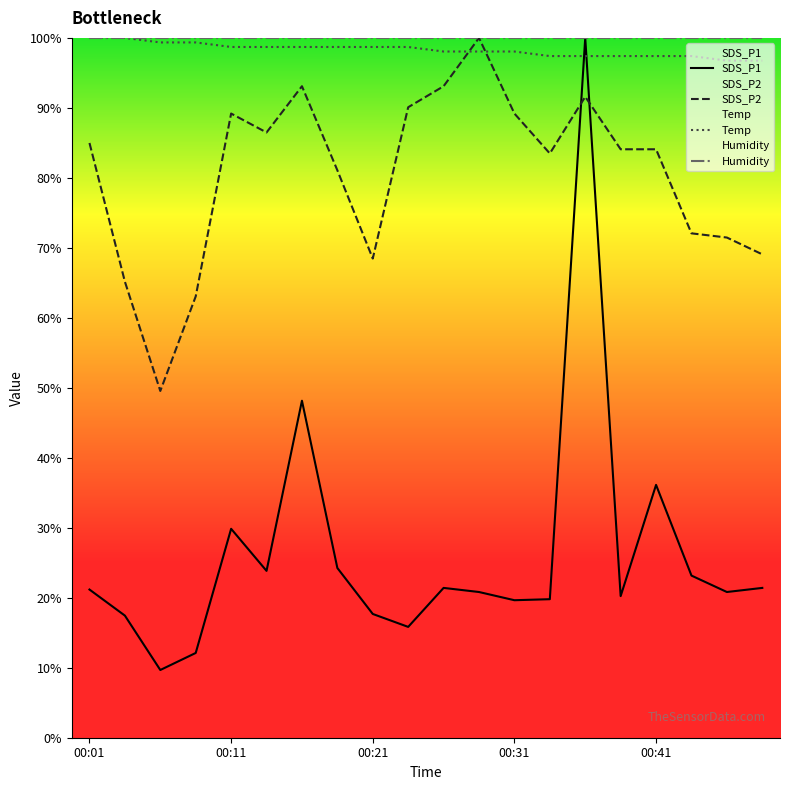

What is the maximum value shown in the chart?

100.0